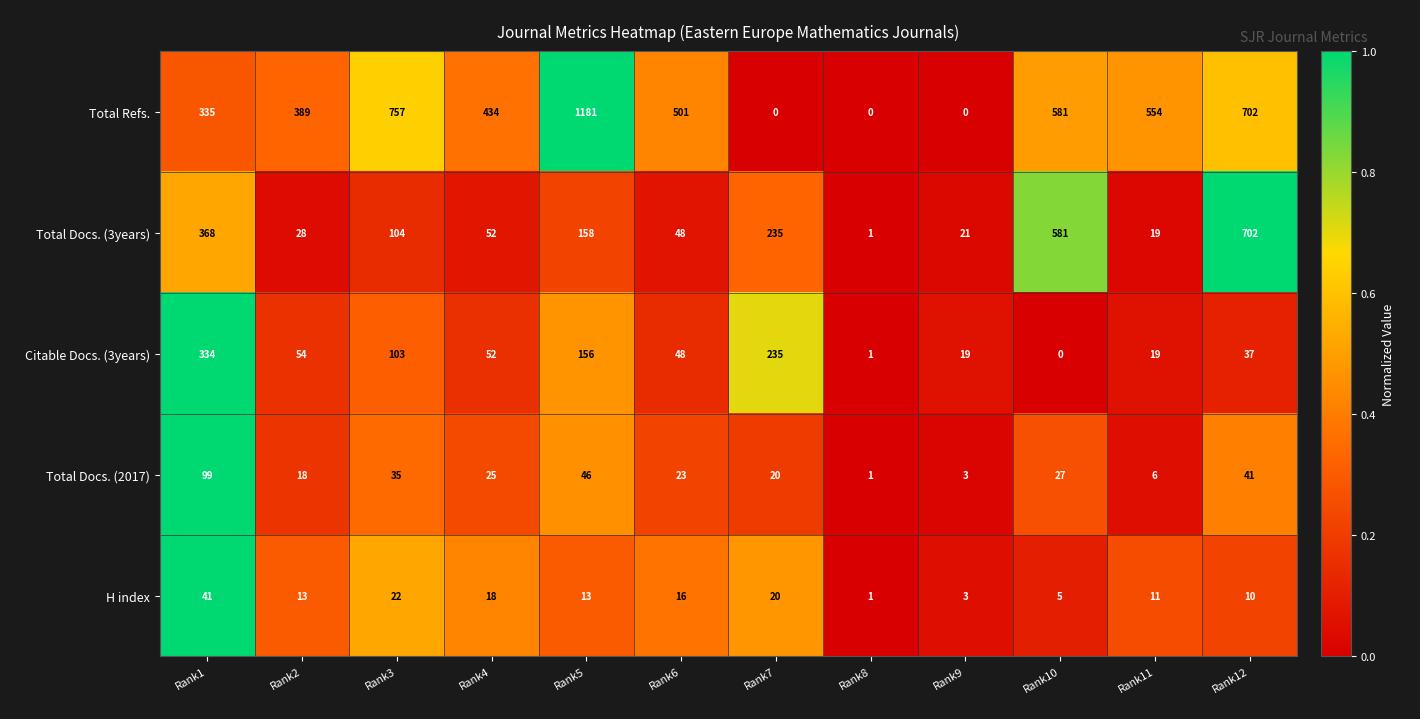

What is the difference between the maximum and second lowest values in the Citable Docs. (3years) series?

333